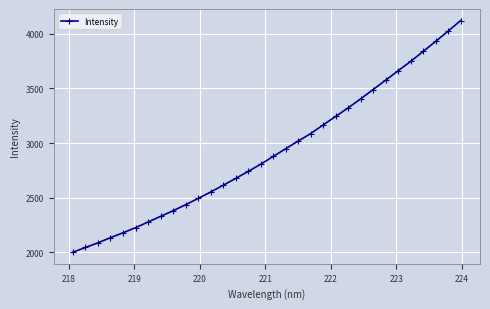

True or false: there are more than 2 points higher than both neighbors.

False